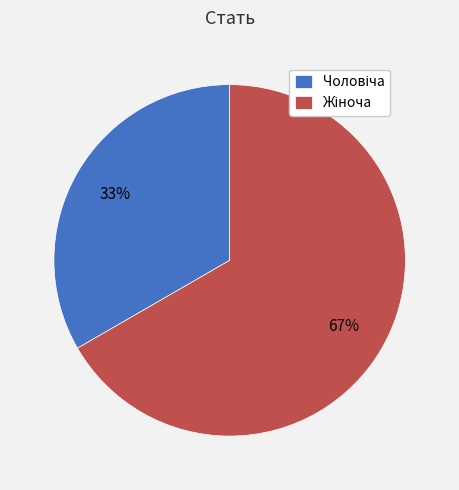

To the nearest percent, what is the average slice percentage?

50%